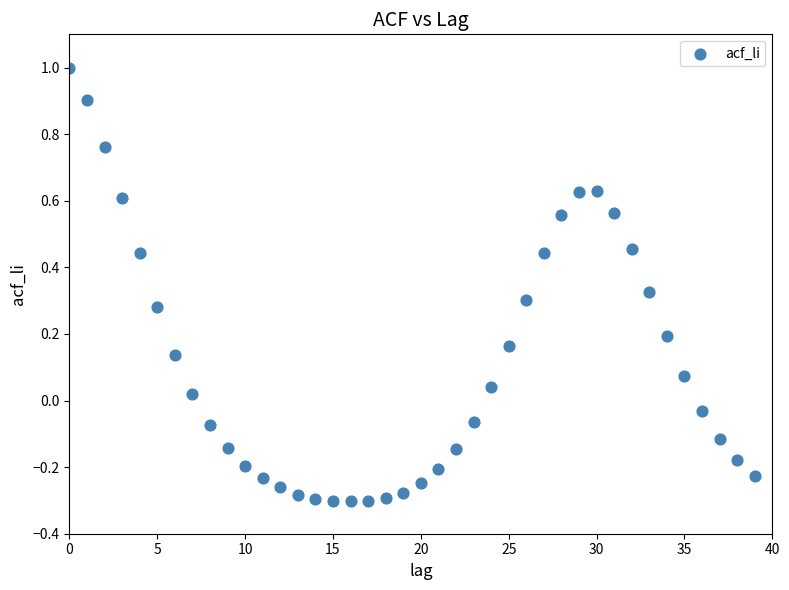

What is the range of Y values (max minus min)?

1.3